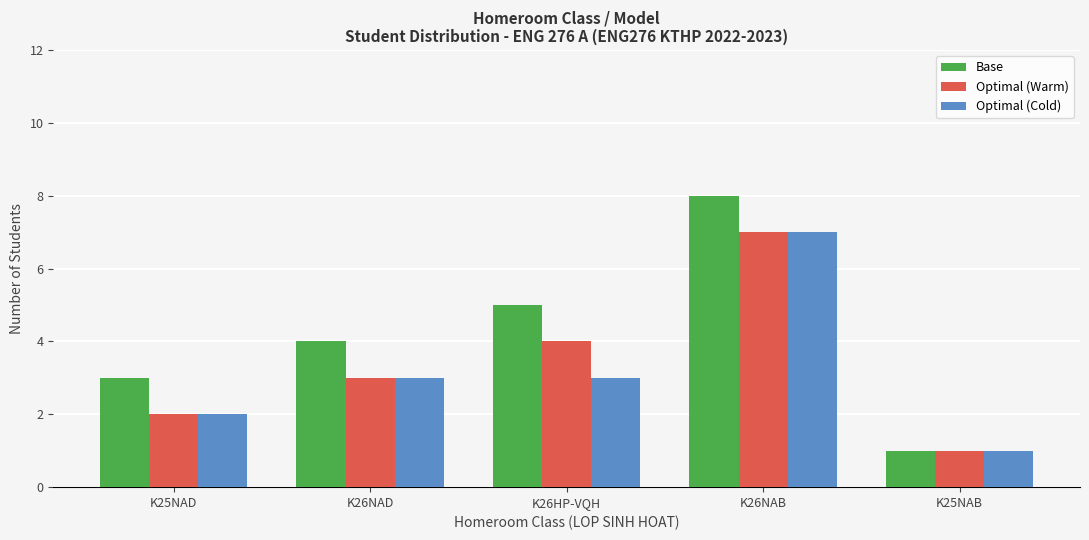

What is the sum of all Optimal (Warm) values?

17